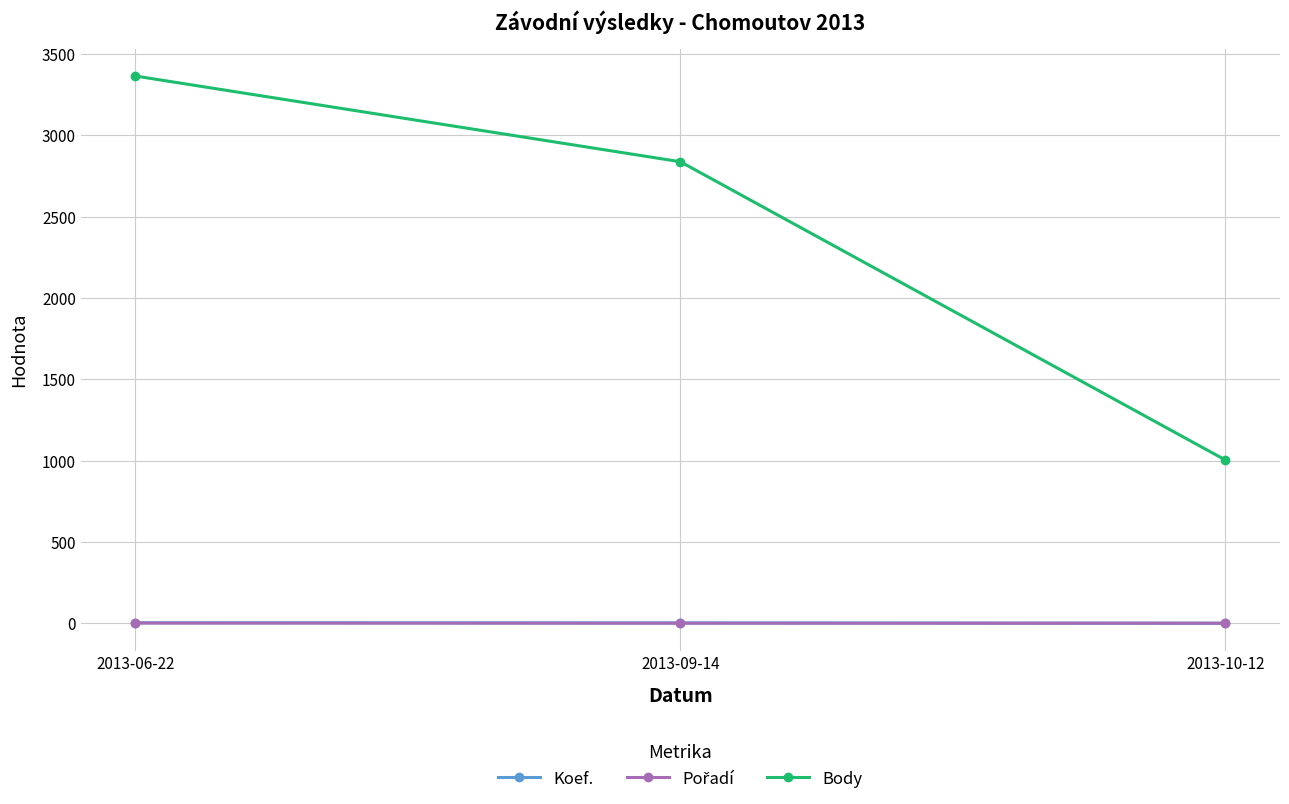

Which series changed the most between 2013-09-14 and 2013-10-12?

Body